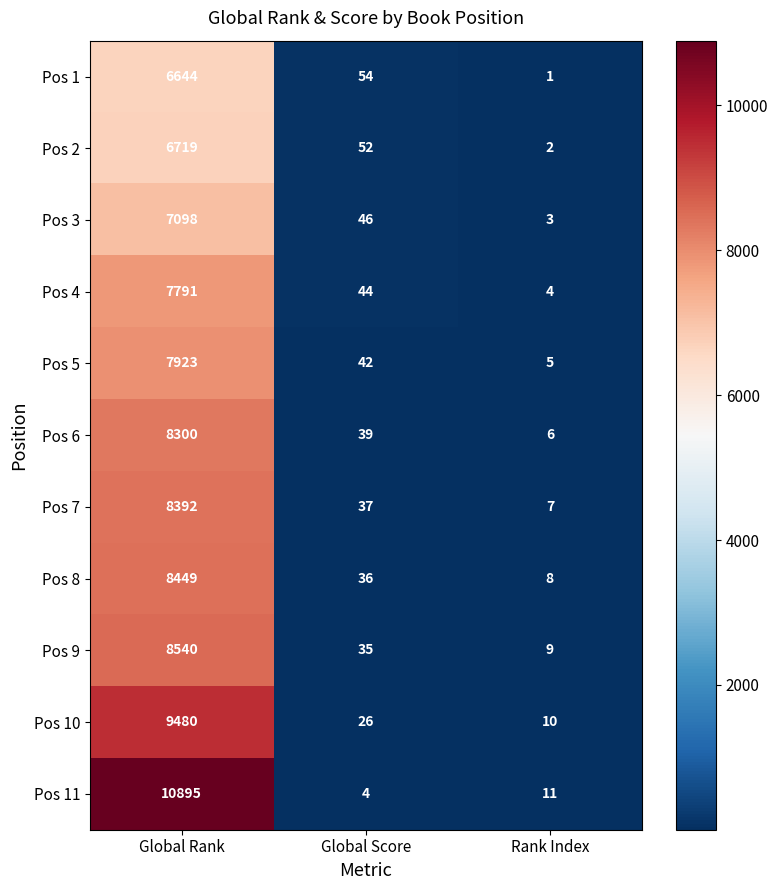

Is it true that Pos 9 equals 54 at Global Score?

False